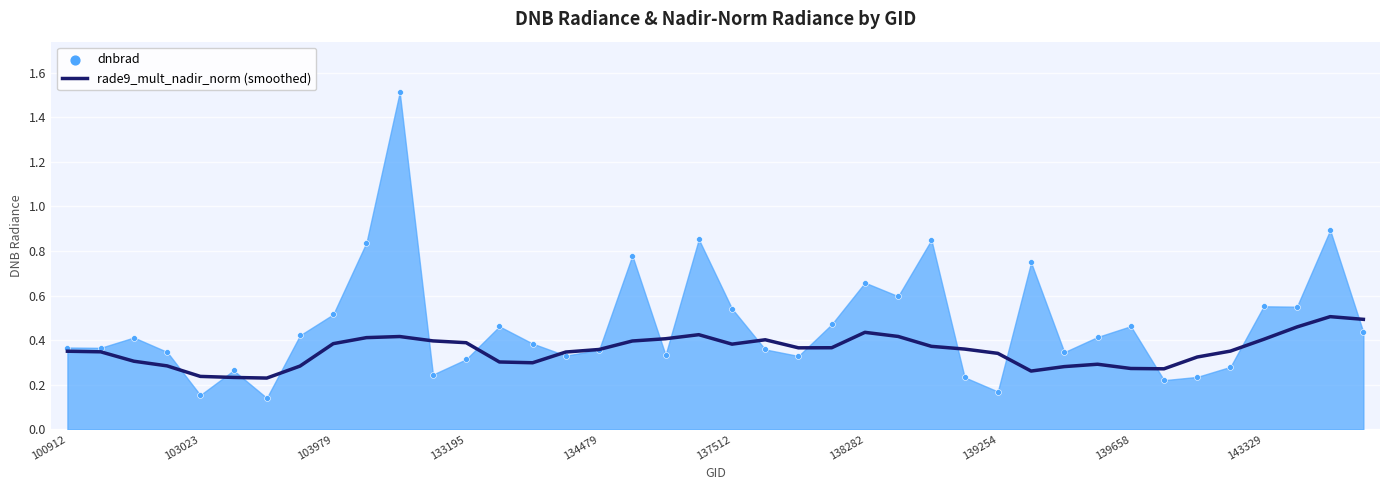

Between 103979 and 134479, which is larger?

103979